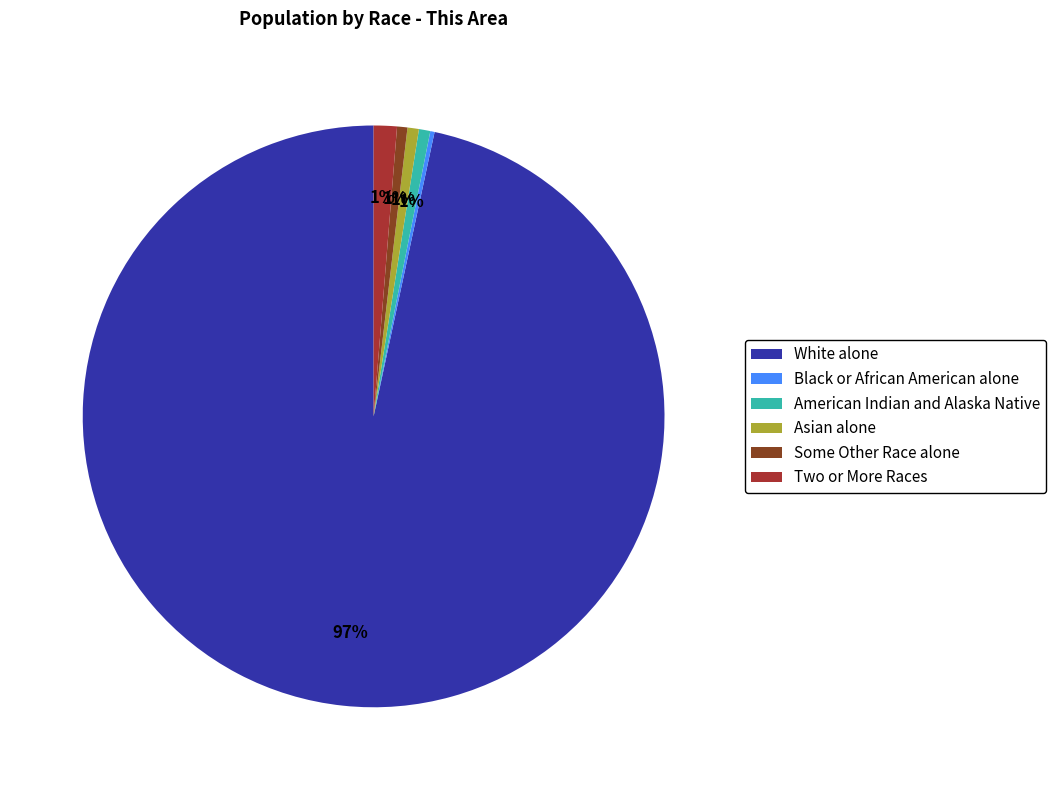

Does American Indian and Alaska Native account for over 50% of the chart?

No